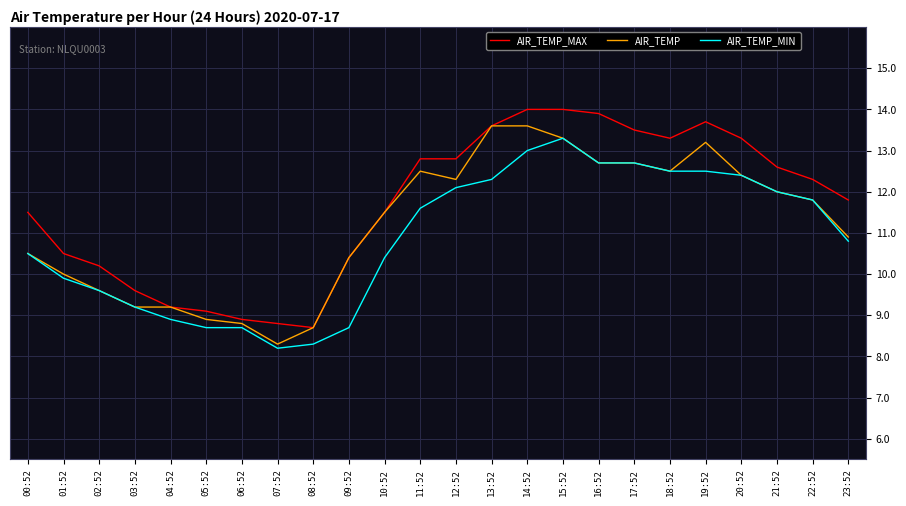

Which series changed the most between 05:52 and 11:52?

AIR_TEMP_MAX